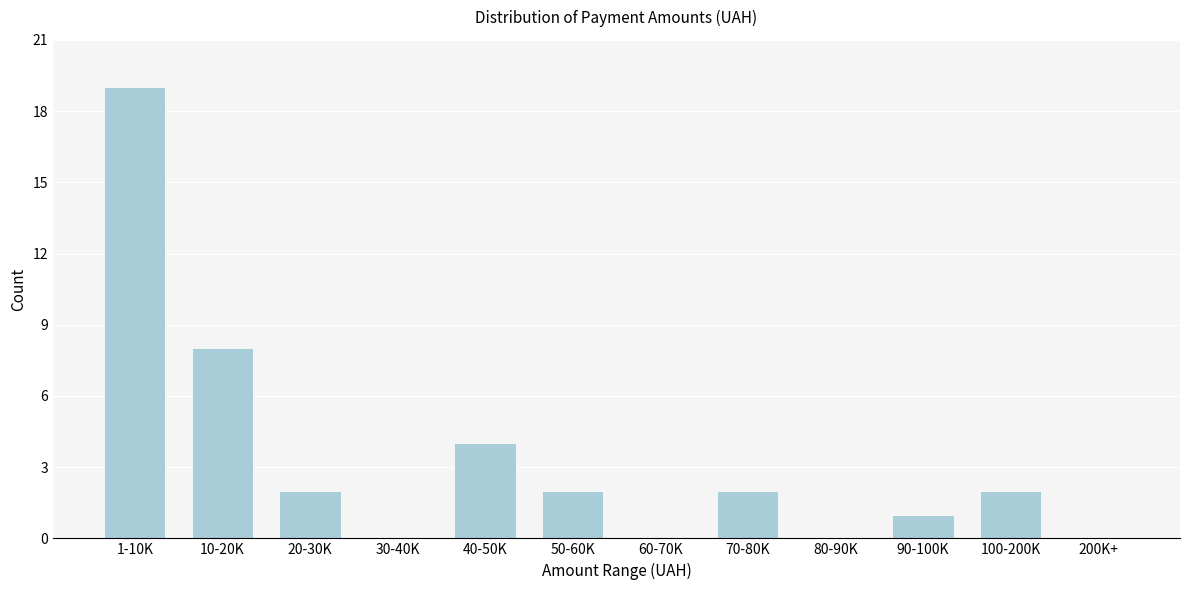

Reading right to left, extract all data points from this chart.

200K+=0	100-200K=2	90-100K=1	80-90K=0	70-80K=2	60-70K=0	50-60K=2	40-50K=4	30-40K=0	20-30K=2	10-20K=8	1-10K=19